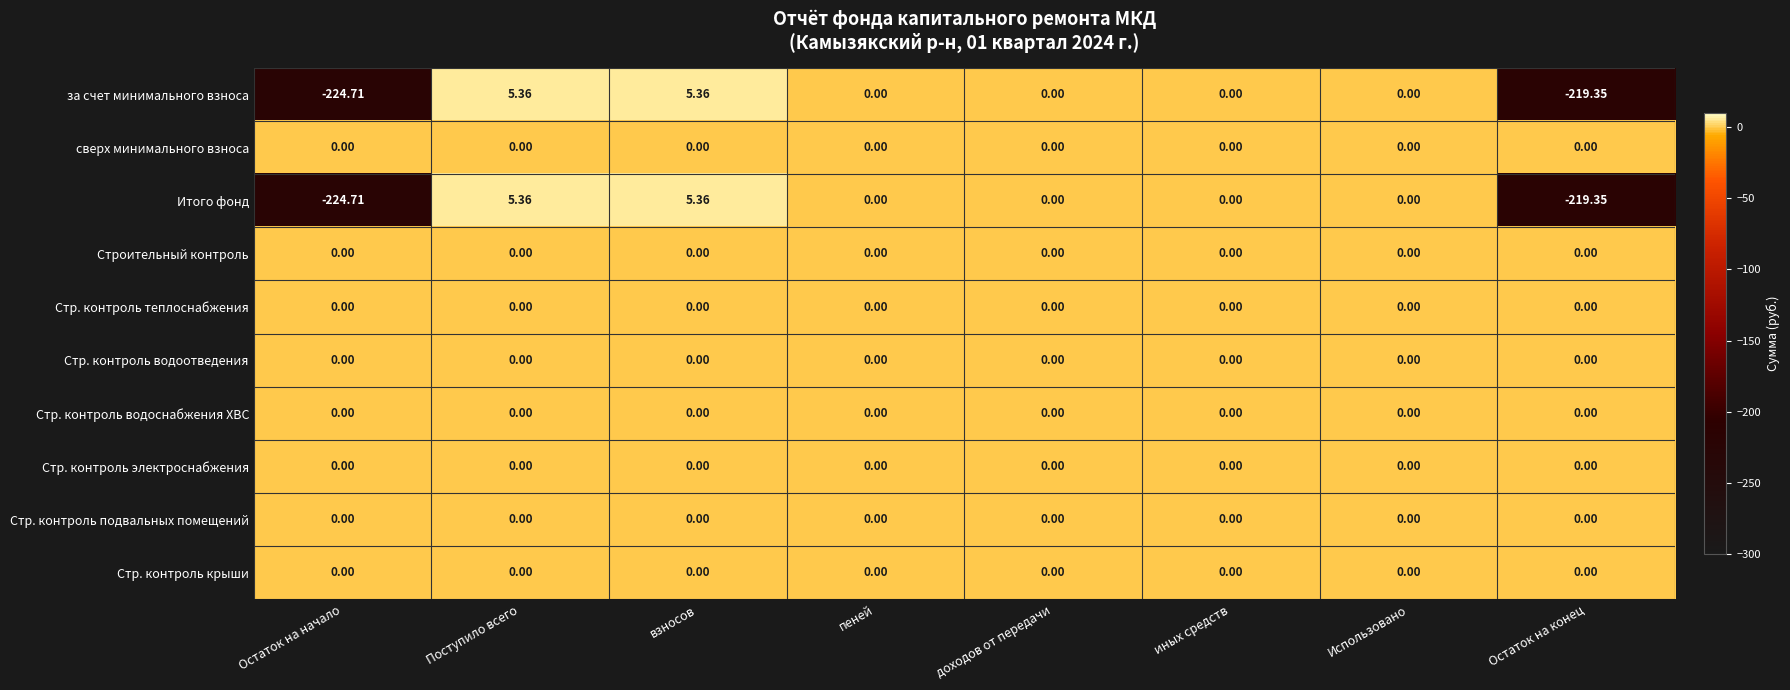

Is the value of за счет минимального взноса at Остаток на конец greater than the value of Стр. контроль водоснабжения ХВС at Остаток на конец?

No